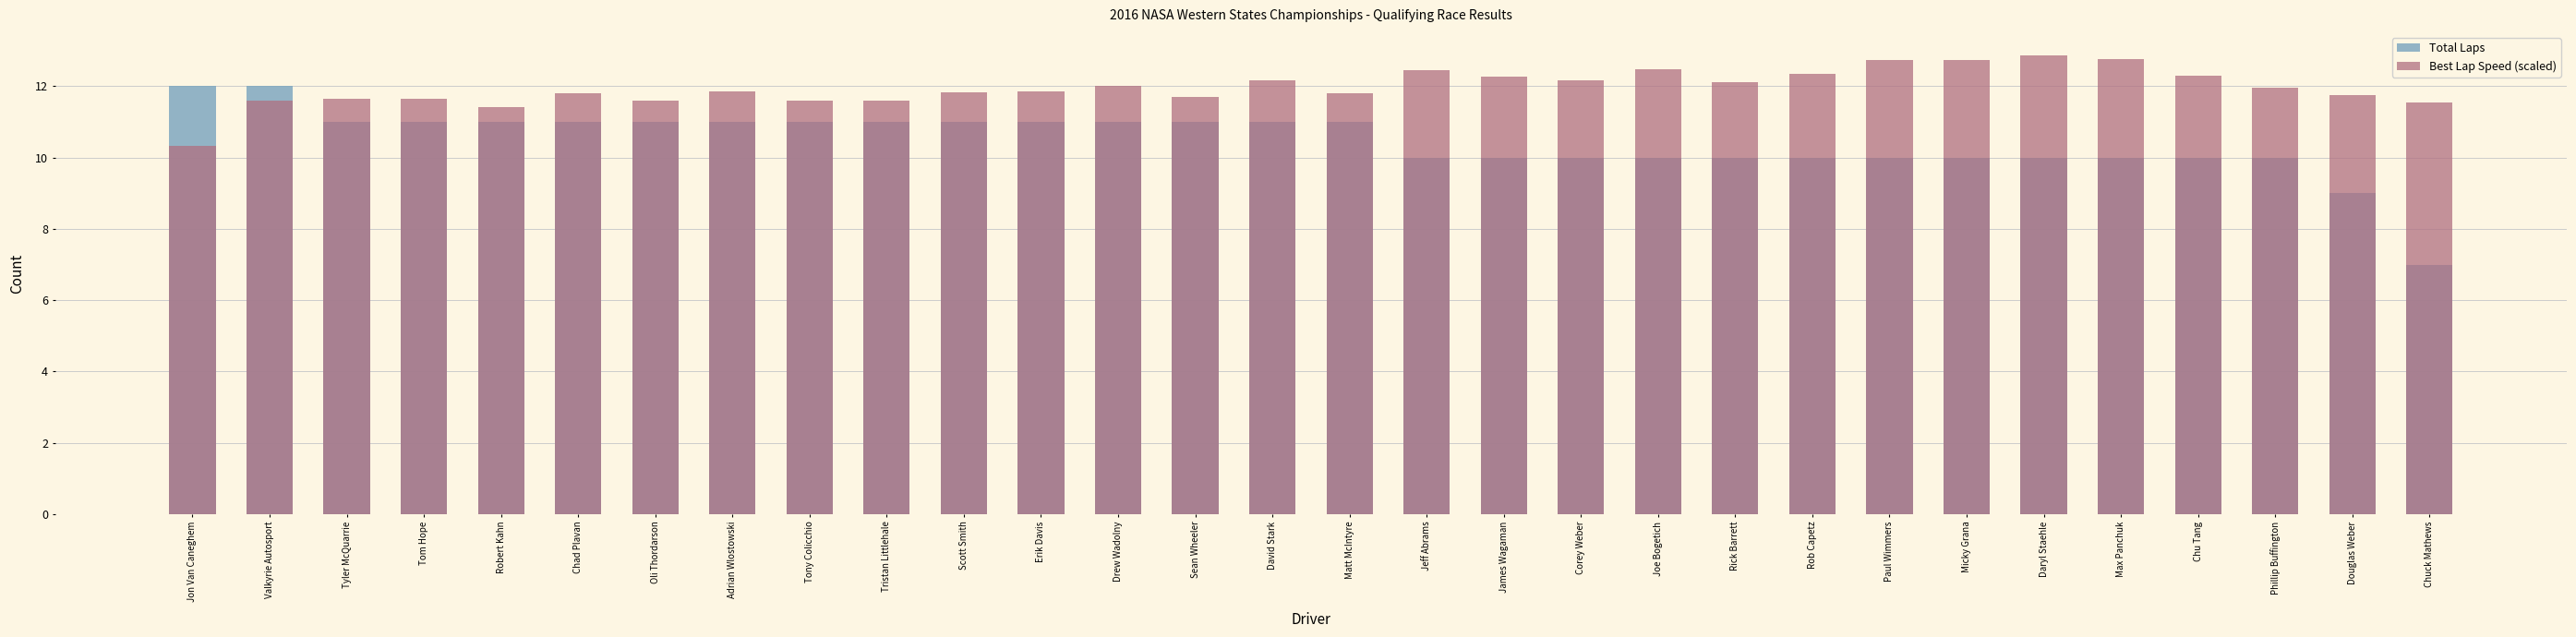

How many data points in Total Laps are above 11?

2